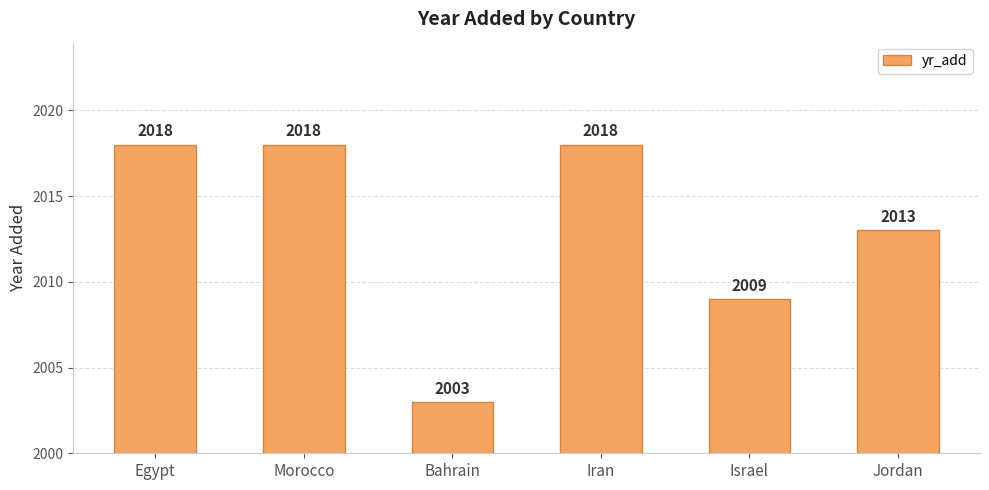

What is the label of the 1st bar from the right?

Jordan